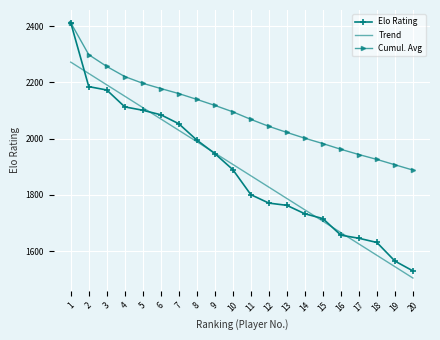

What are all the series names shown in the legend?

Elo Rating, Trend, Cumul. Avg